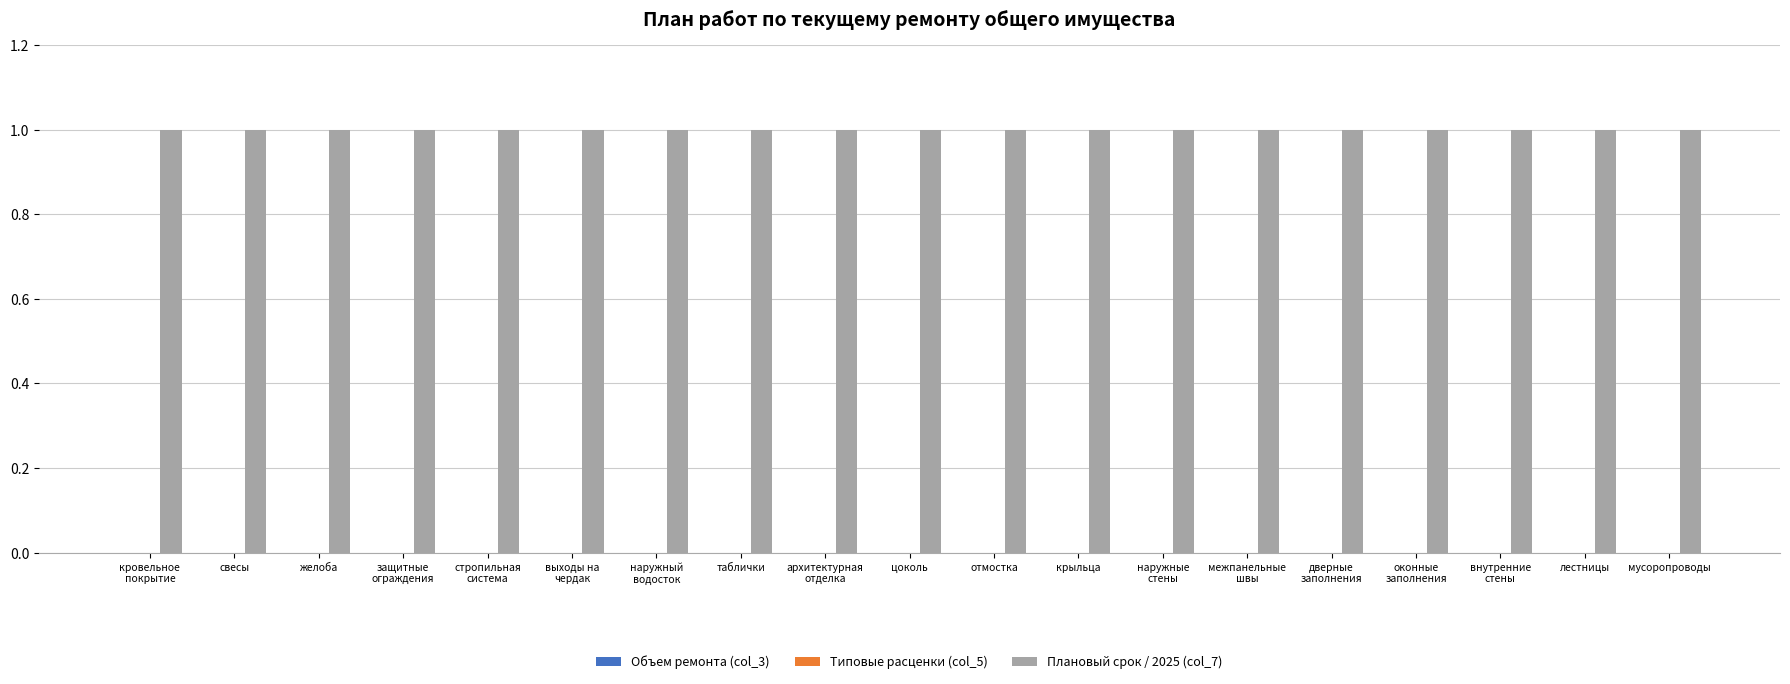

What value does the Плановый срок / 2025 (col_7) series have at внутренние
стены?

1